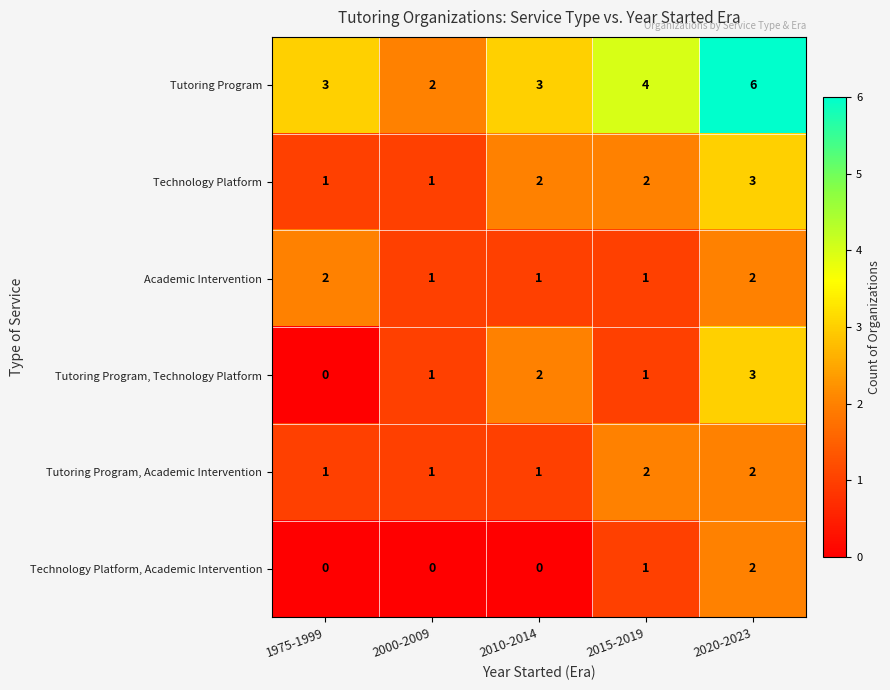

What is the difference between the maximum and minimum values in the Tutoring Program series?

4